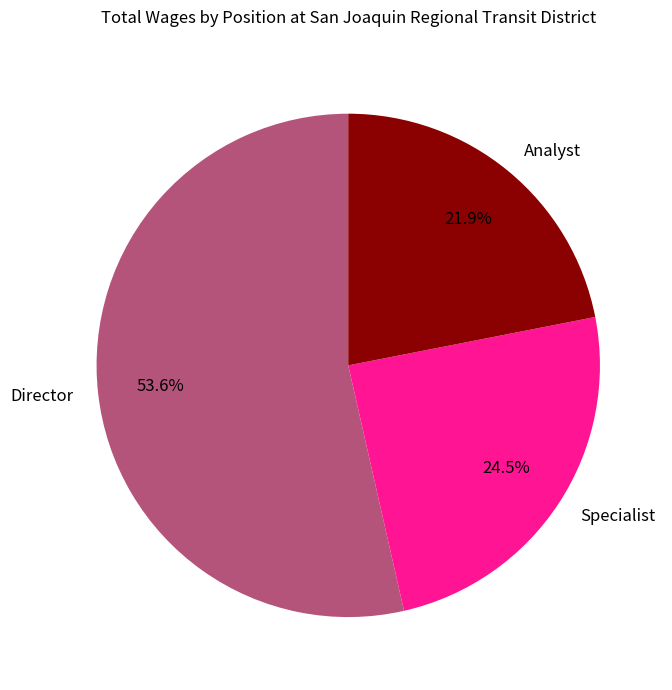

Is it true that Director is 46% of the pie?

False